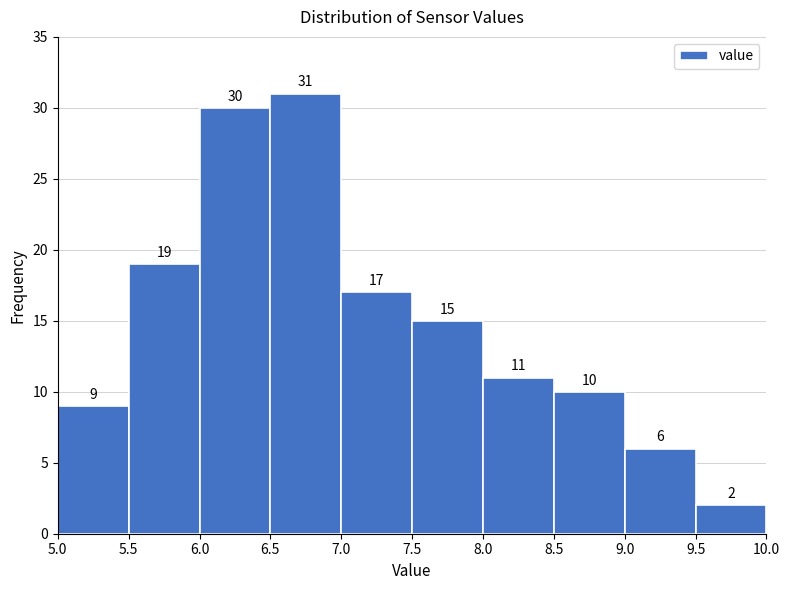

Reading left to right, transcribe this chart: for each bar, give the range it covers on the x-axis and its height.

5.0 to 5.5: 9
5.5 to 6.0: 19
6.0 to 6.5: 30
6.5 to 7.0: 31
7.0 to 7.5: 17
7.5 to 8.0: 15
8.0 to 8.5: 11
8.5 to 9.0: 10
9.0 to 9.5: 6
9.5 to 10.0: 2